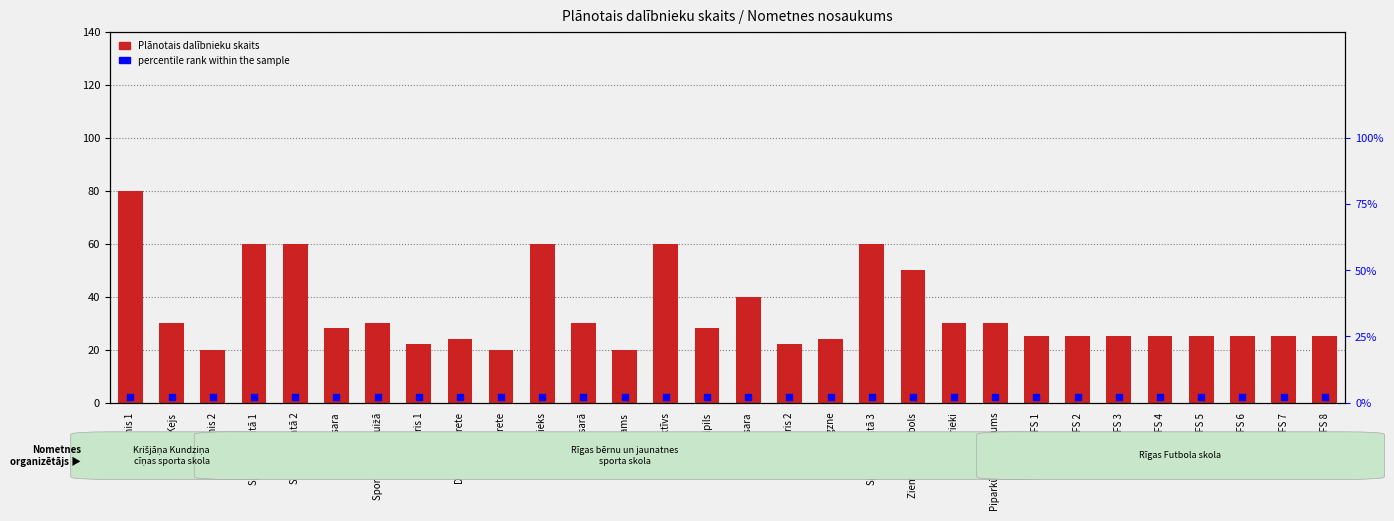

Which series has the largest Y range (max minus min)?

Plānotais dalībnieku skaits